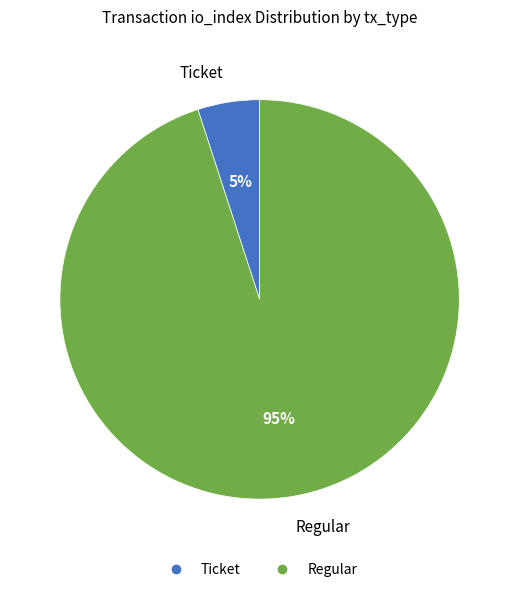

To the nearest percent, what is the average slice percentage?

50%